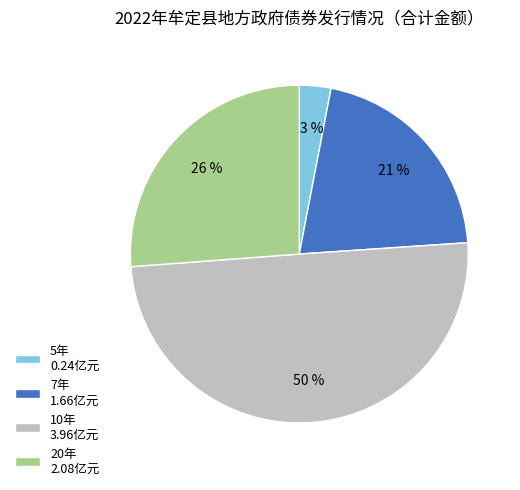

How many segments does this pie chart have?

4